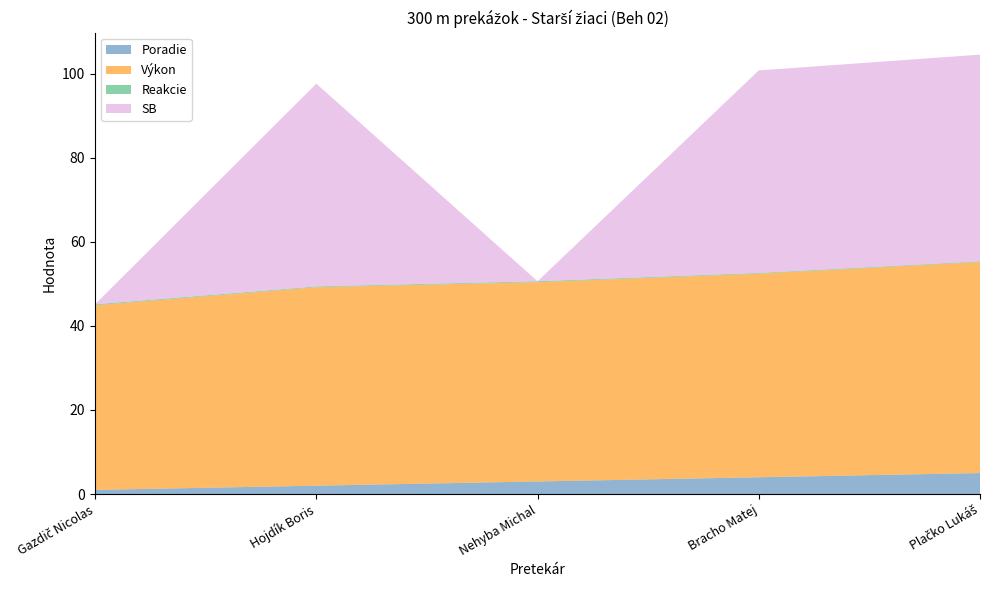

Reading left to right, what are all the values shown in this chart?

Poradie: 1.0	2.0	3.0	4.0	5.0
Výkon: 43.9	47.2	47.4	48.4	50.2
Reakcie: 0.2	0.2	0.2	0.2	0.2
SB: 0.0	48.2	0.0	48.2	49.2